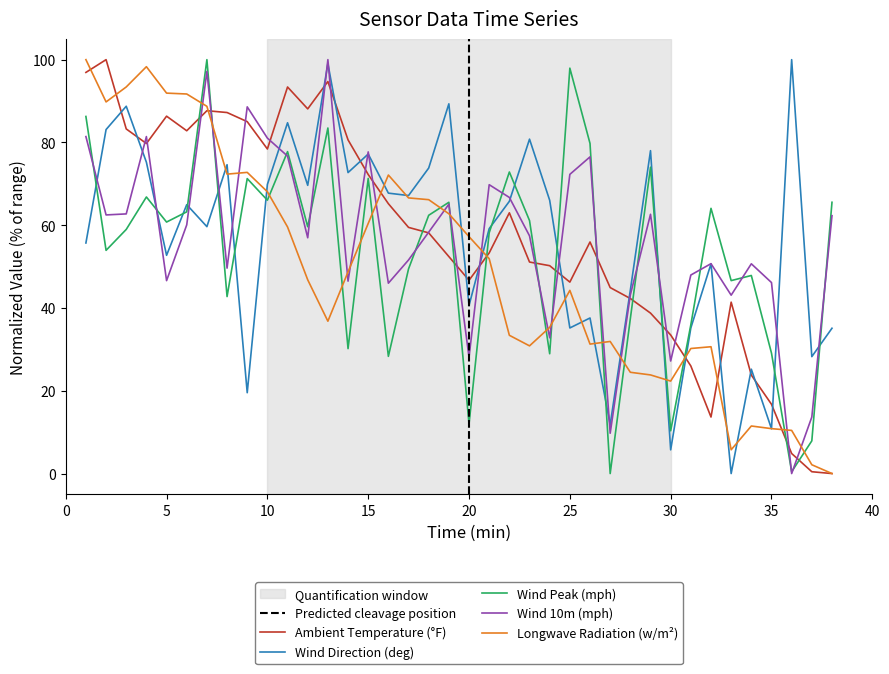

Reading left to right, transcribe all the data shown in this chart.

Amb: 96.9	100.0	83.3	79.7	86.3	82.8	87.7	87.2	85.0	78.4	93.4	88.1	94.7	80.6	72.2	65.2	59.5	58.1	52.4	46.7	53.3	63.0	51.1	50.2	46.3	55.9	44.9	42.3	38.8	33.5	26.0	13.7	41.4	23.8	16.7	4.8	0.4	0.0
WindDir: 55.7	83.1	88.7	75.2	52.7	65.0	59.7	74.6	19.5	69.9	84.8	69.6	99.1	72.7	77.2	67.7	67.2	73.8	89.3	40.6	59.2	65.8	80.8	66.0	35.2	37.6	11.8	44.3	78.0	5.7	35.2	50.7	0.0	25.2	10.8	100.0	28.2	35.1
WindPk: 86.3	53.9	59.0	66.8	60.8	63.2	100.0	42.8	71.3	66.0	77.8	59.6	83.5	30.2	71.3	28.3	49.4	62.4	65.5	12.0	58.2	72.9	61.1	28.9	97.9	79.8	0.0	37.4	74.0	10.3	35.9	64.1	46.6	47.9	29.1	0.4	7.9	65.5
Wind10m: 81.4	62.5	62.7	81.4	46.6	60.1	97.2	49.6	88.6	81.0	76.7	57.0	100.0	46.5	77.7	46.0	51.6	58.3	65.1	28.1	69.8	66.7	57.4	32.8	72.3	76.5	9.7	43.2	62.6	27.2	48.0	50.7	43.1	50.7	46.1	0.0	13.7	62.3
LW: 100.0	89.8	93.4	98.3	91.9	91.7	88.7	72.3	72.8	68.1	59.6	46.8	36.8	48.7	60.4	72.1	66.6	66.2	62.8	57.2	51.9	33.4	30.9	35.3	44.3	31.3	31.9	24.5	23.8	22.3	30.2	30.6	5.7	11.5	10.9	10.4	2.1	0.0